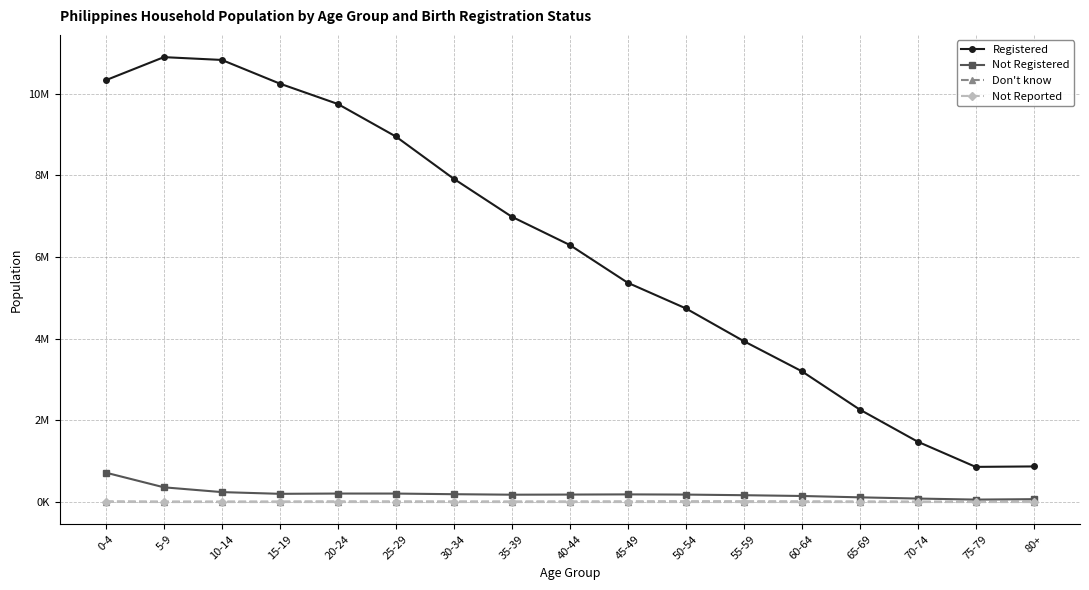

Reading left to right, transcribe all the data shown in this chart.

Registered: 0-4=10331098	5-9=10895209	10-14=10826419	15-19=10246303	20-24=9747887	25-29=8951940	30-34=7915655	35-39=6987335	40-44=6295562	45-49=5370174	50-54=4743971	55-59=3941776	60-64=3205140	65-69=2266430	70-74=1479428	75-79=861906	80+=872732
Not Registered: 0-4=719972	5-9=361480	10-14=244205	15-19=202158	20-24=208980	25-29=208575	30-34=192825	35-39=180815	40-44=183835	45-49=188048	50-54=183486	55-59=168403	60-64=149245	65-69=116211	70-74=86415	75-79=60980	80+=71291
Don't know: 0-4=12315	5-9=9356	10-14=9427	15-19=10024	20-24=12314	25-29=11602	30-34=11428	35-39=10598	40-44=11370	45-49=12382	50-54=13824	55-59=13506	60-64=12519	65-69=10641	70-74=9386	75-79=7640	80+=11795
Not Reported: 0-4=3322	5-9=778	10-14=664	15-19=701	20-24=665	25-29=779	30-34=660	35-39=572	40-44=545	45-49=564	50-54=431	55-59=433	60-64=319	65-69=239	70-74=169	75-79=84	80+=102